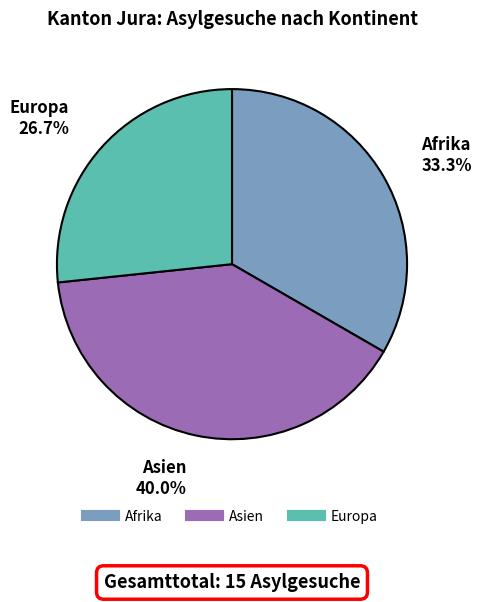

The Europa slice represents 41% of the pie. True or false?

False